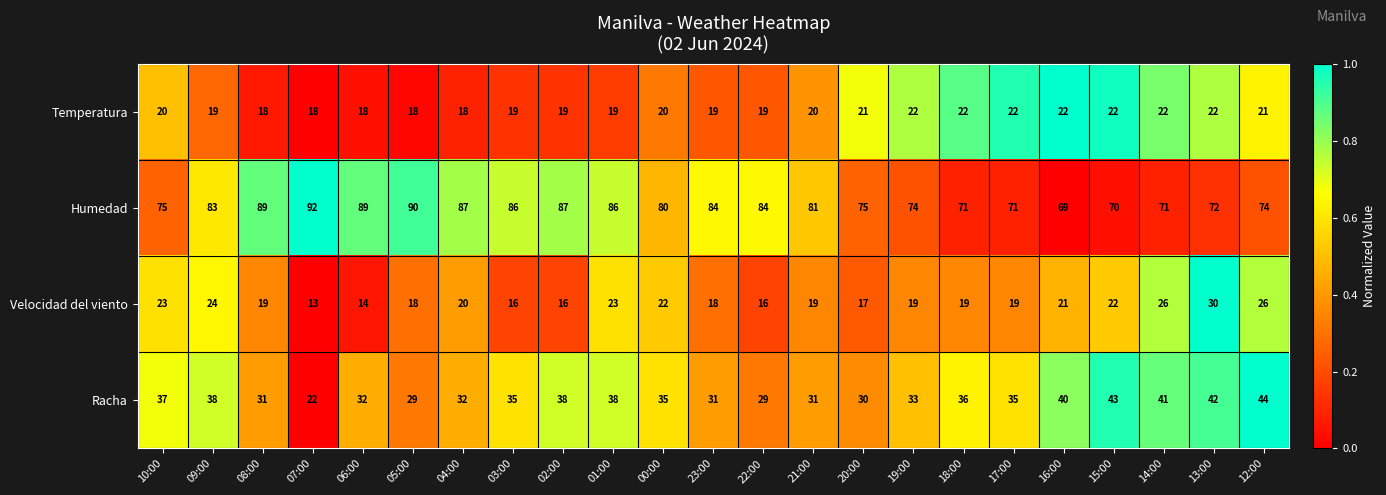

What is the smallest value displayed?

13